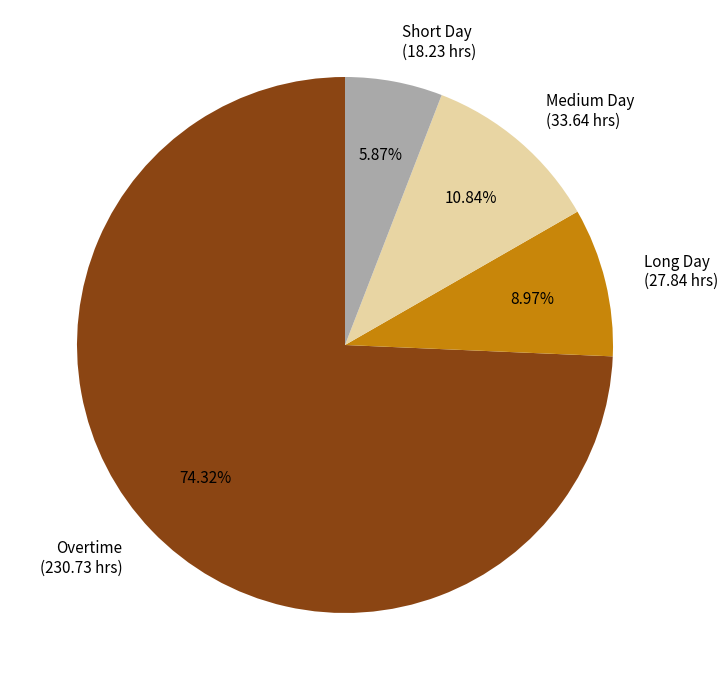

Between Overtime (230.73 hrs) and Medium Day (33.64 hrs), which is larger?

Overtime (230.73 hrs)